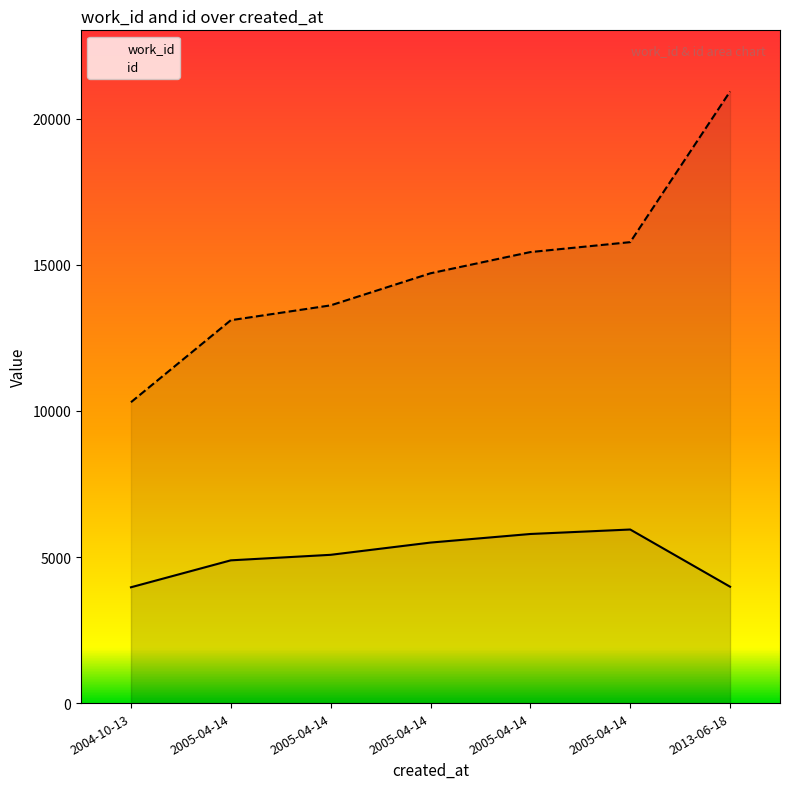

List the series in order of their overall mean, highest first.

id, work_id